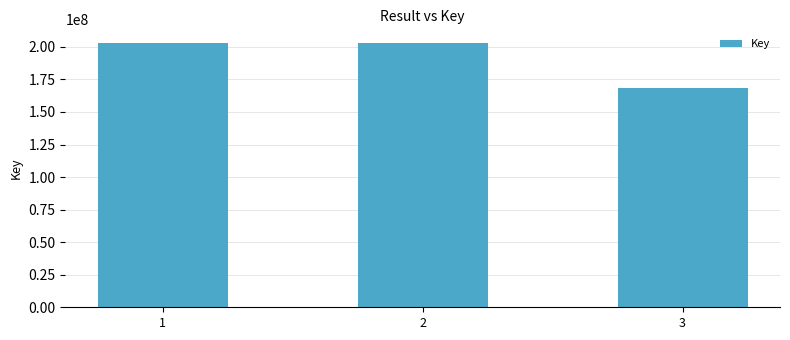

What is the ratio of the value at 2 to the value at 1?

1.0